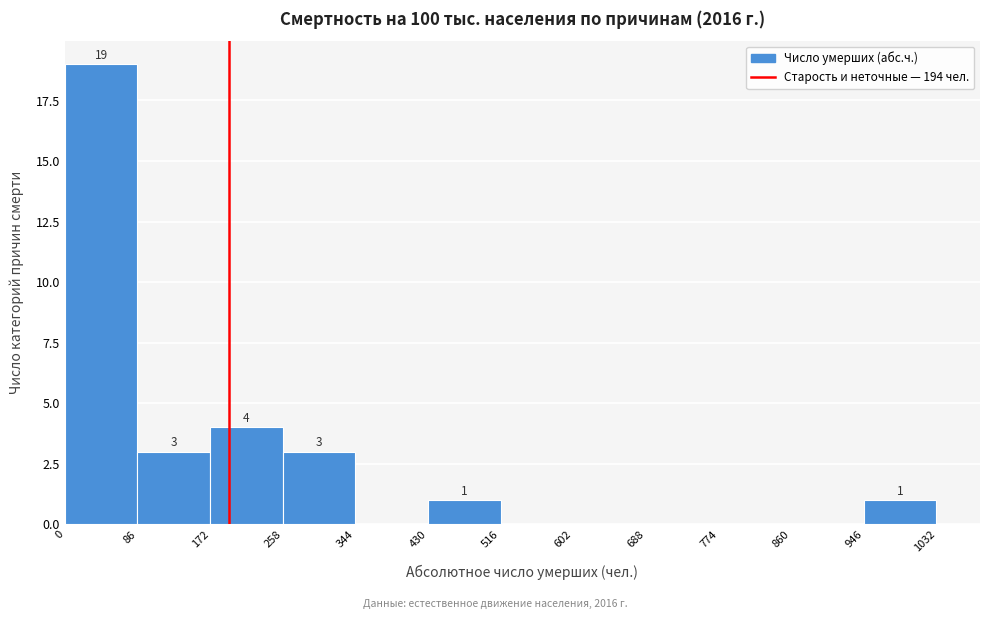

Over which range of the x-axis is the bar tallest?

0 to 86